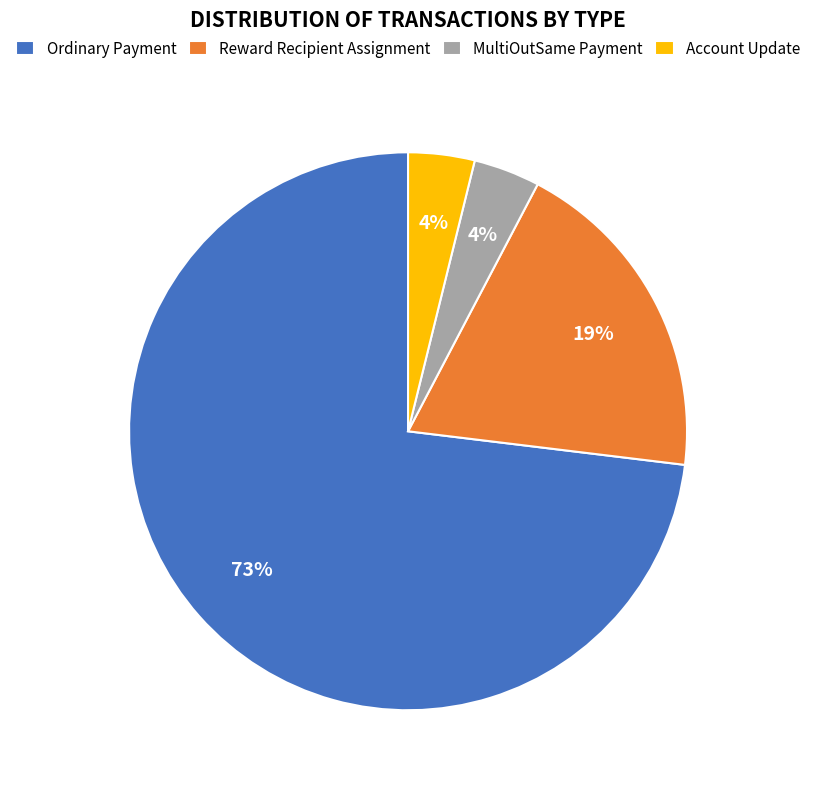

Is the sum of Ordinary Payment and Reward Recipient Assignment greater than half?

Yes